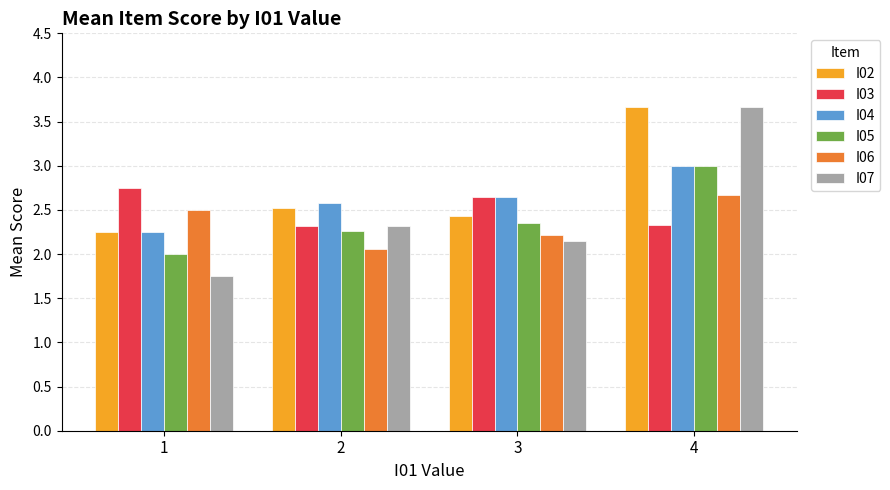

Where is I06 nearest to the value 2?

2